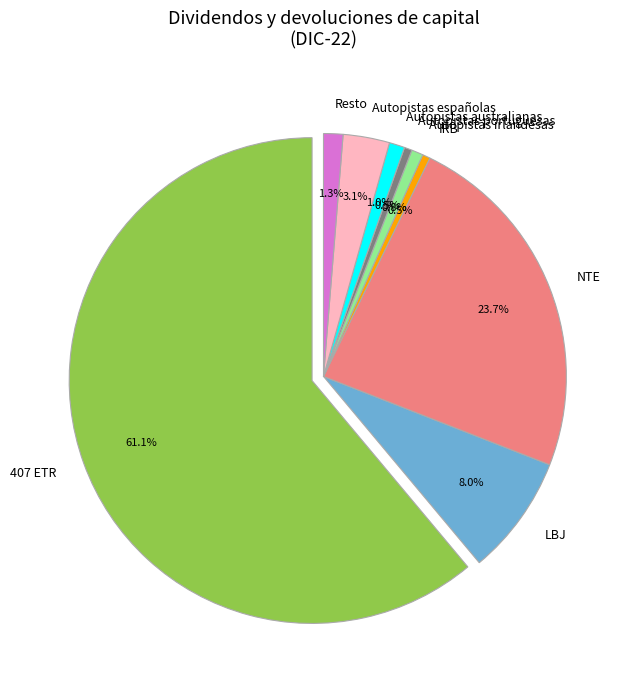

To the nearest percent, what is the average slice percentage?

11%